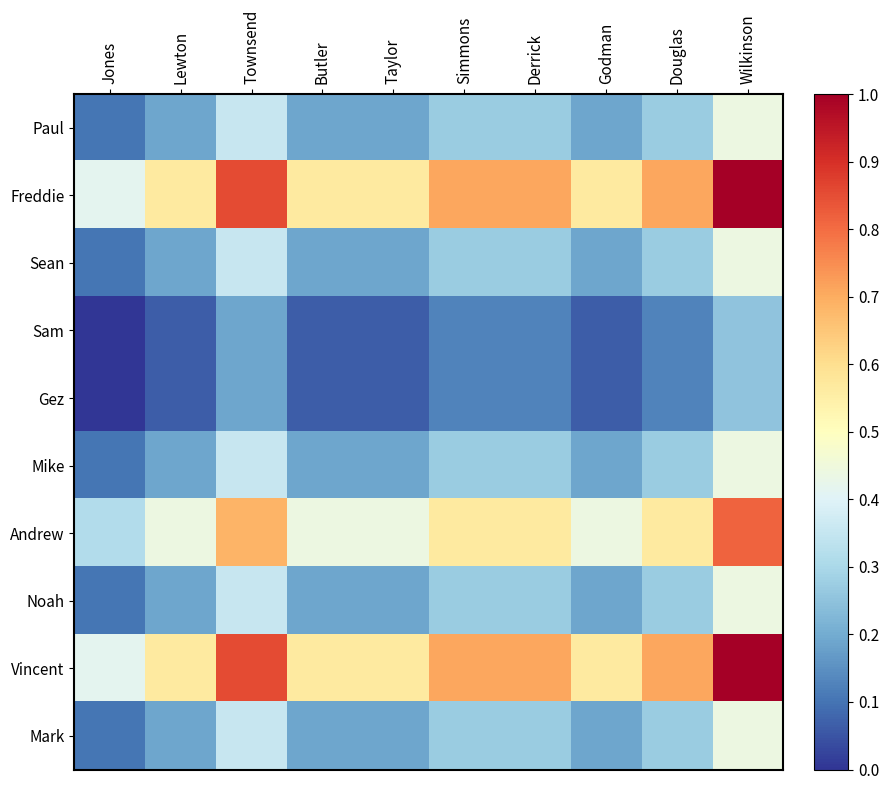

At which category does the chart reach its minimum across all series?

Jones